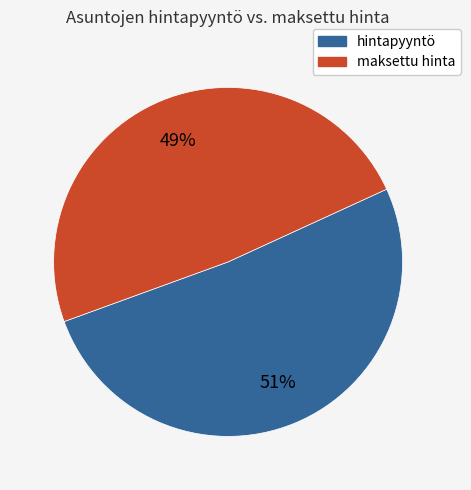

Is the sum of hintapyyntö and maksettu hinta greater than half?

Yes